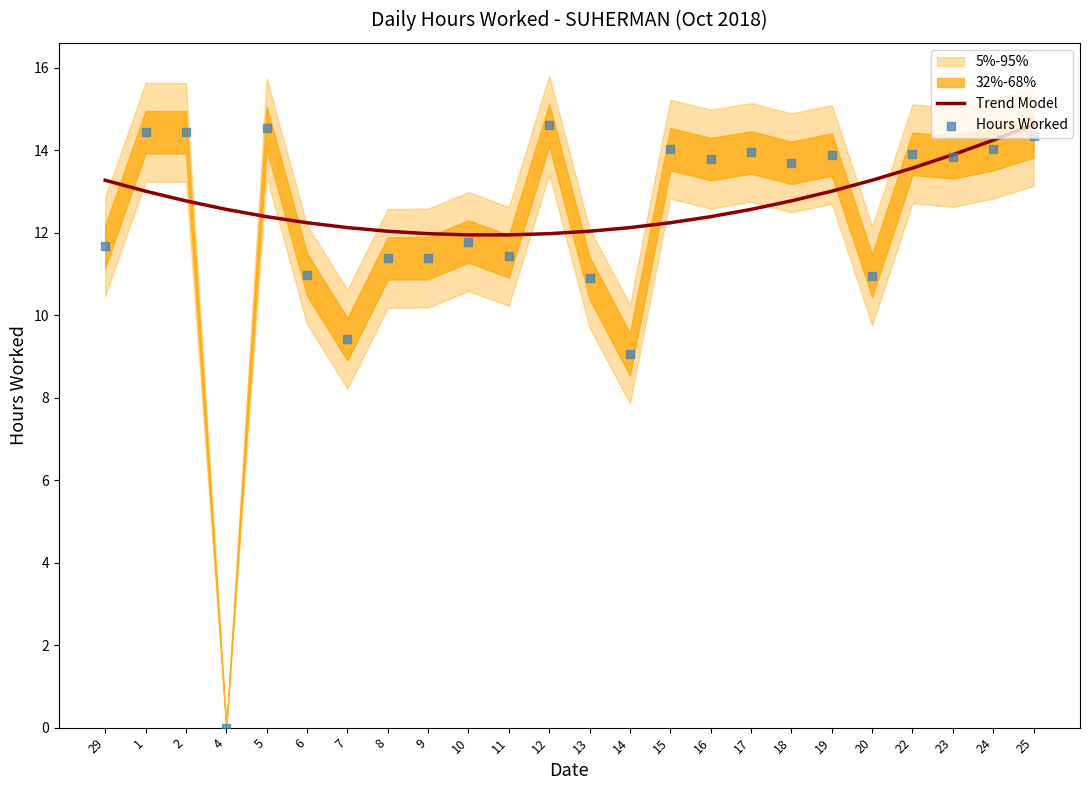

Is the value of Trend Model at 24 greater than the value of Hours Worked at 6?

Yes